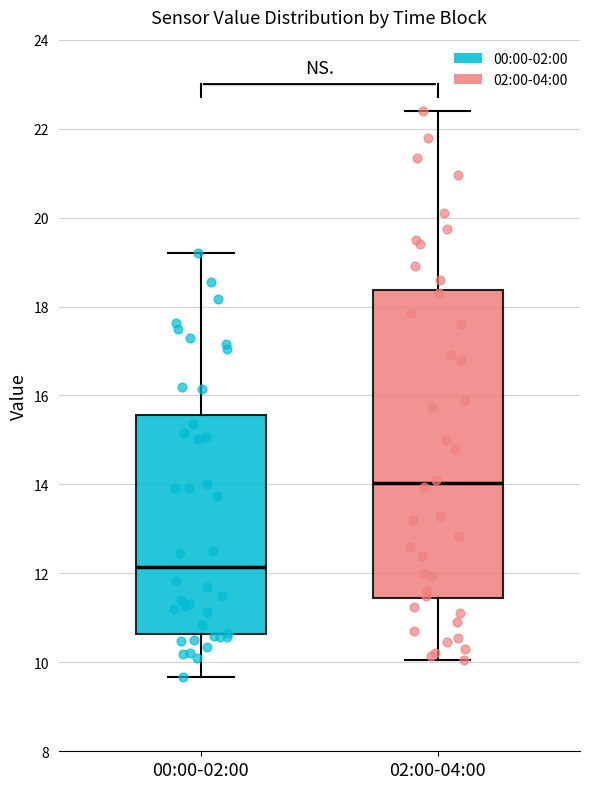

Which box has the highest median line?

02:00-04:00